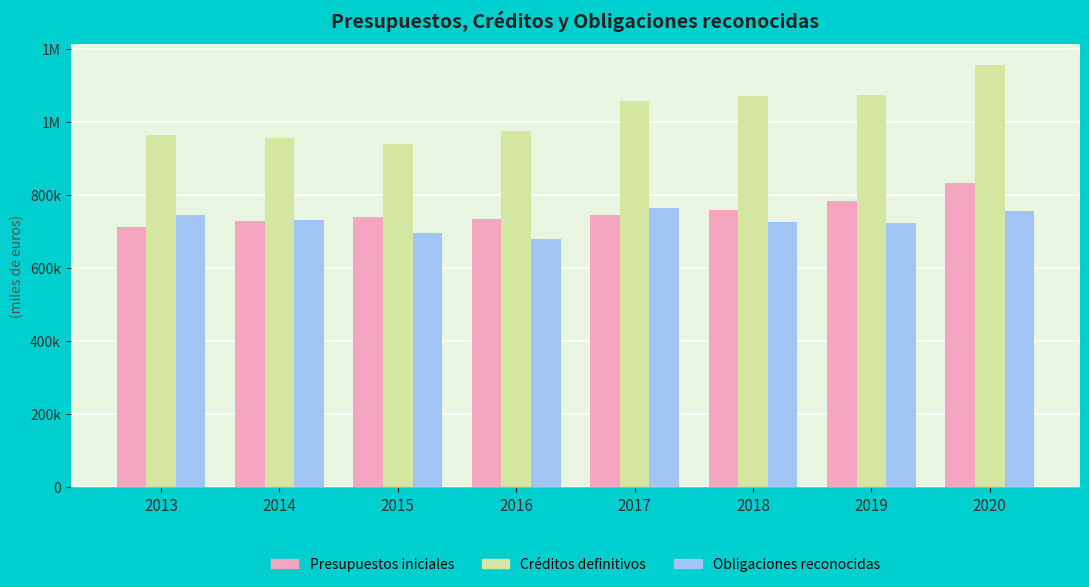

Reading left to right, what are all the values shown in this chart?

Presupuestos iniciales: 713002.2	729663.1	740573.1	735782.0	745416.0	757960.0	783849.8	831798.0
Créditos definitivos: 965003.6	956965.3	939366.1	974473.8	1056554.6	1070125.1	1074954.2	1156412.0
Obligaciones reconocidas: 744398.4	731935.1	695990.2	679086.9	764579.3	726125.3	724187.4	756047.3